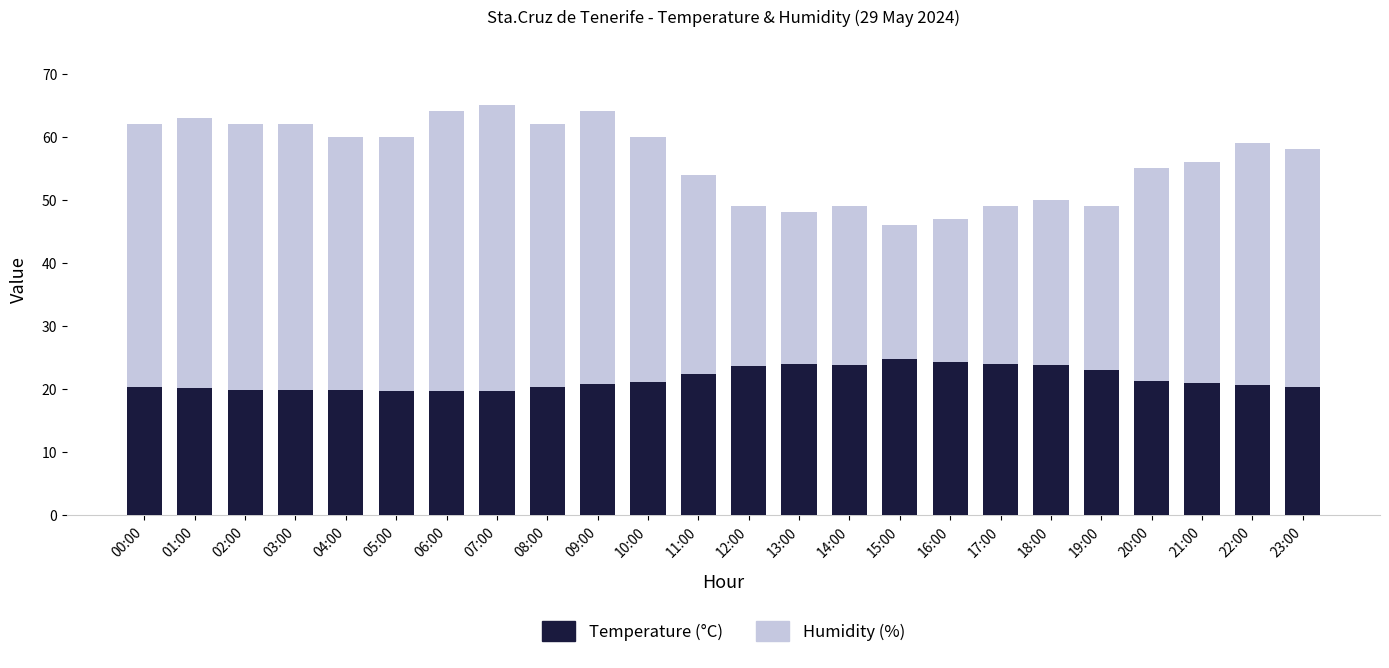

Reading left to right, list all the values displayed in this chart.

Humidity (%): 62.0	63.0	62.0	62.0	60.0	60.0	64.0	65.0	62.0	64.0	60.0	54.0	49.0	48.0	49.0	46.0	47.0	49.0	50.0	49.0	55.0	56.0	59.0	58.0
Temperature (°C): 20.4	20.1	19.8	19.8	19.8	19.7	19.7	19.7	20.4	20.8	21.2	22.4	23.6	24.0	23.9	24.7	24.3	24.0	23.8	23.1	21.3	20.9	20.6	20.4